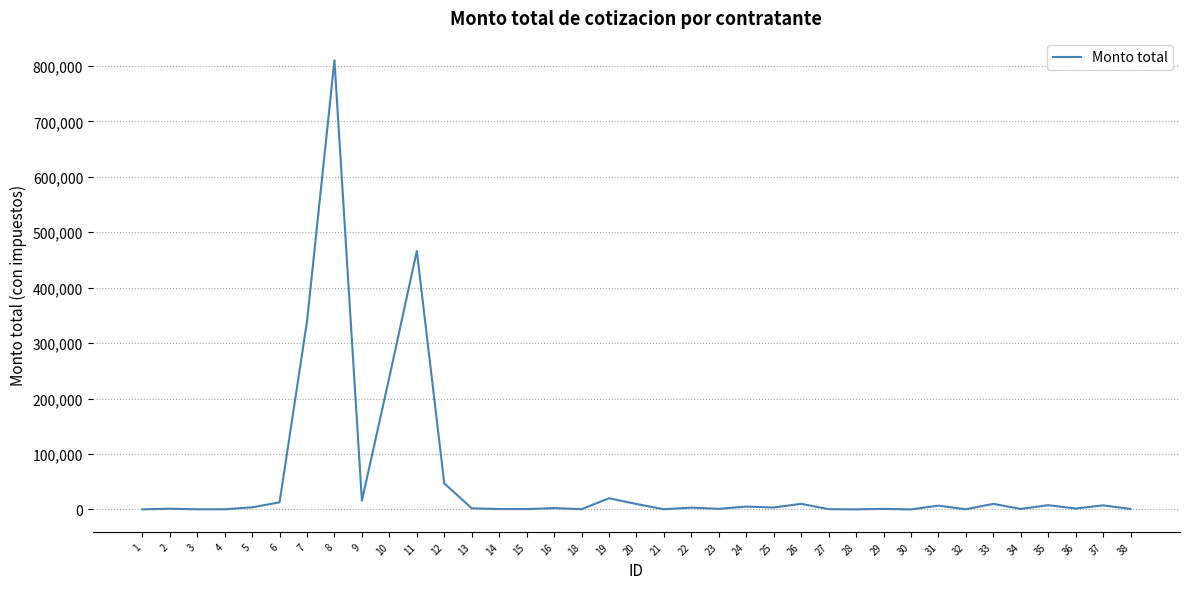

What is the maximum value shown in the chart?

809960.0